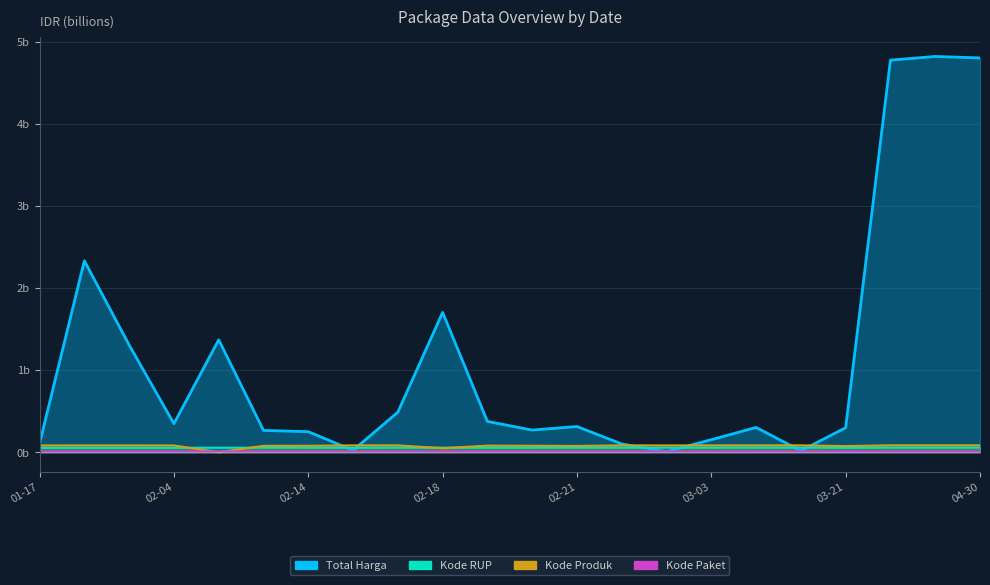

Is it true that Total Harga equals 0.5 at 2025-03-13?

False